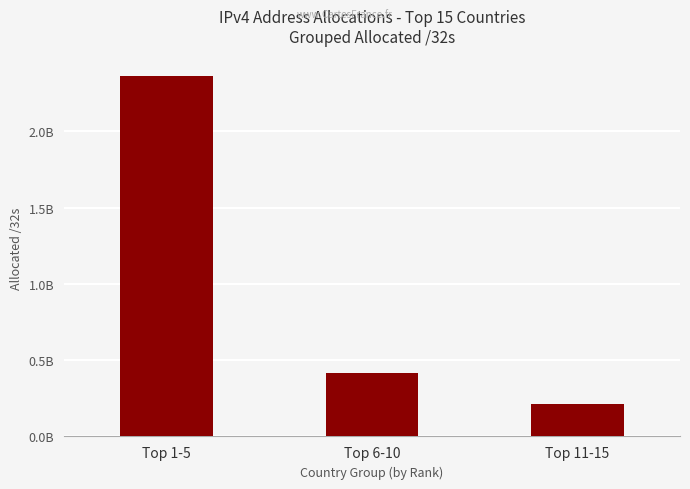

Reading right to left, extract all data points from this chart.

Top 11-15=209969088	Top 6-10=418901680	Top 1-5=2360132880